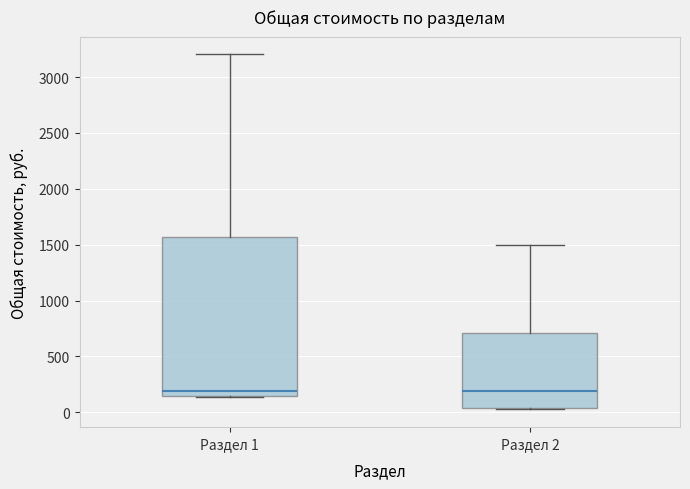

Which box is the tallest, from its lower edge to its upper edge?

Раздел 1